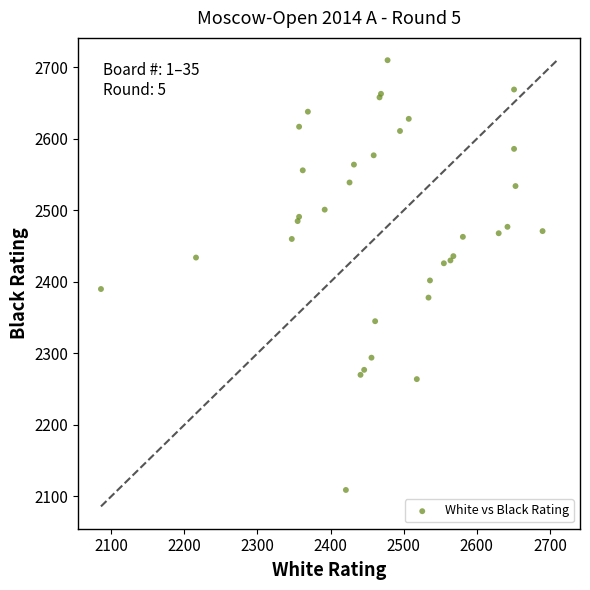

What Y value in the scatter plot is closest to 2409?

2402